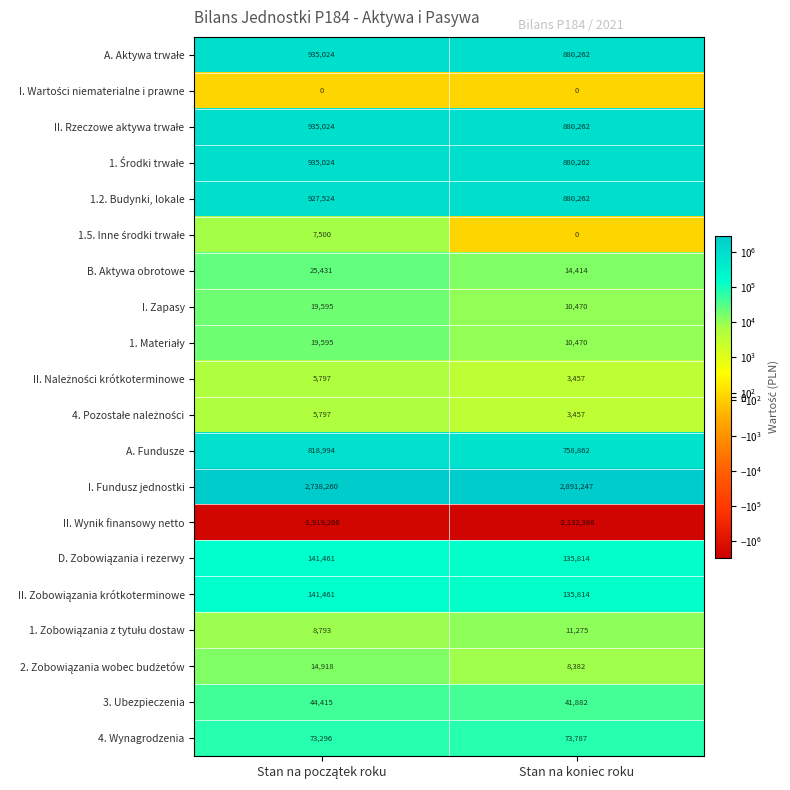

The value of 1.2. Budynki, lokale at Stan na koniec roku is 1427106. True or false?

False